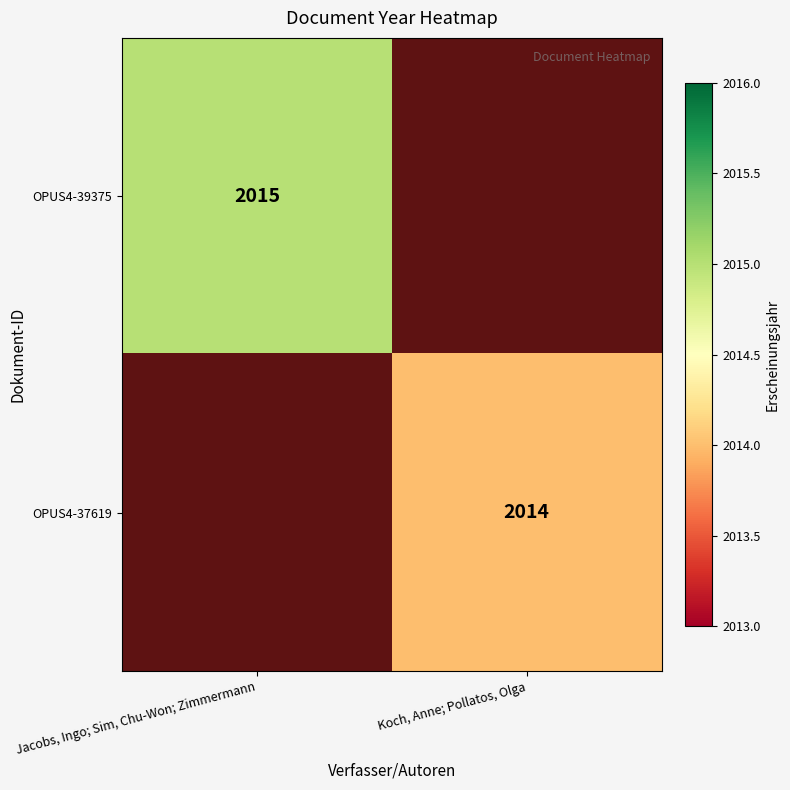

The OPUS4-37619 series shows 3039 at Koch, Anne; Pollatos, Olga. True or false?

False